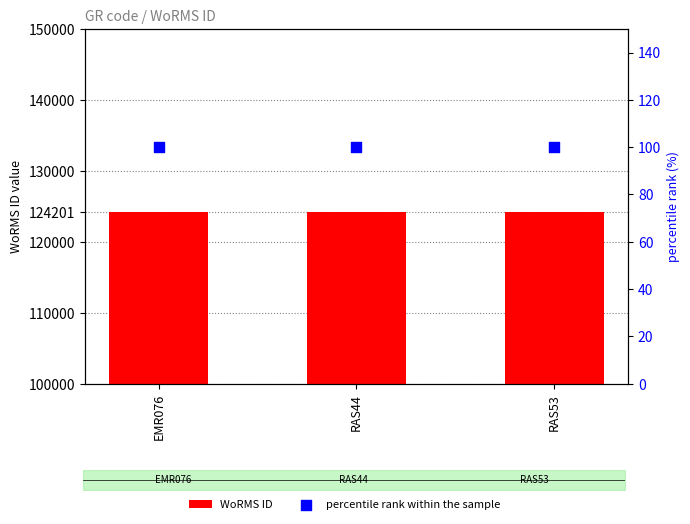

What is the total value across all series at RAS44?

124301